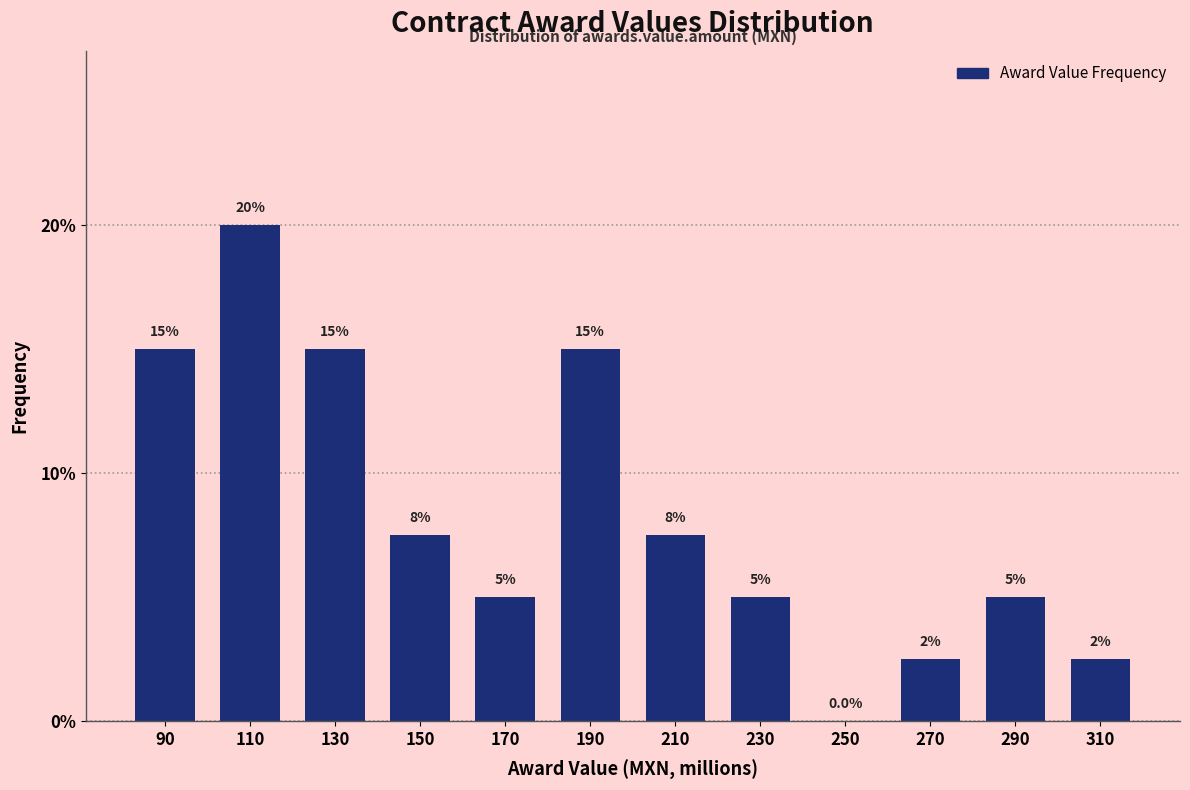

Reading left to right, list all the values displayed in this chart.

90=15.0	110=20.0	130=15.0	150=7.5	170=5.0	190=15.0	210=7.5	230=5.0	250=0.0	270=2.5	290=5.0	310=2.5